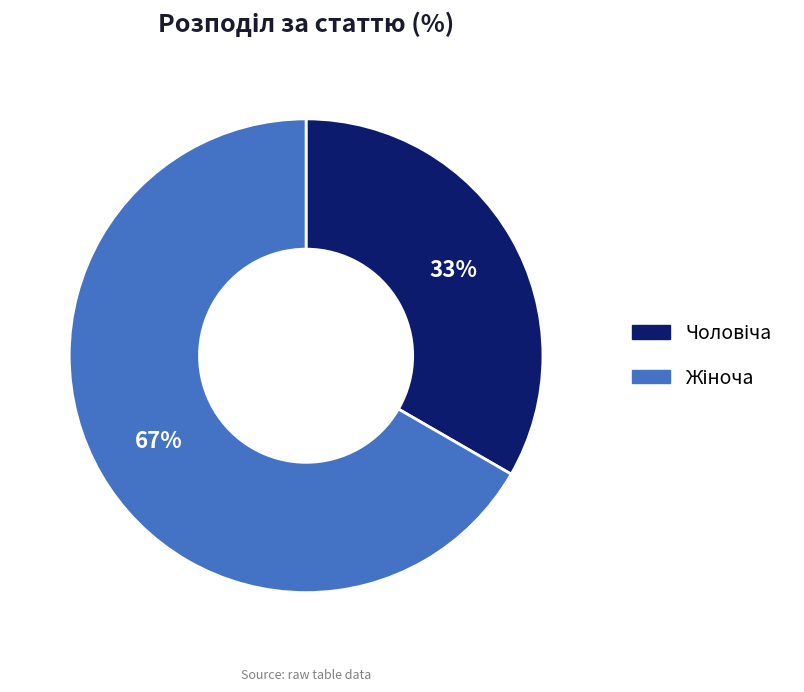

Does any single category account for the majority?

Yes